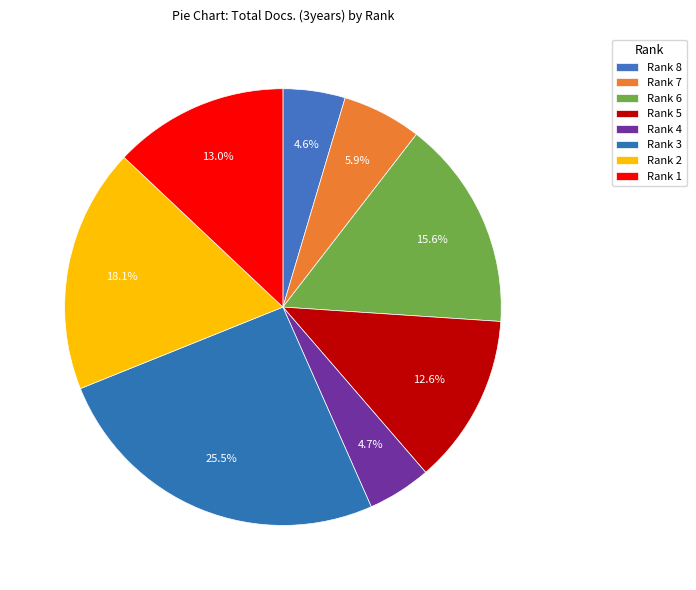

The Rank 5 slice represents 13% of the pie. True or false?

True